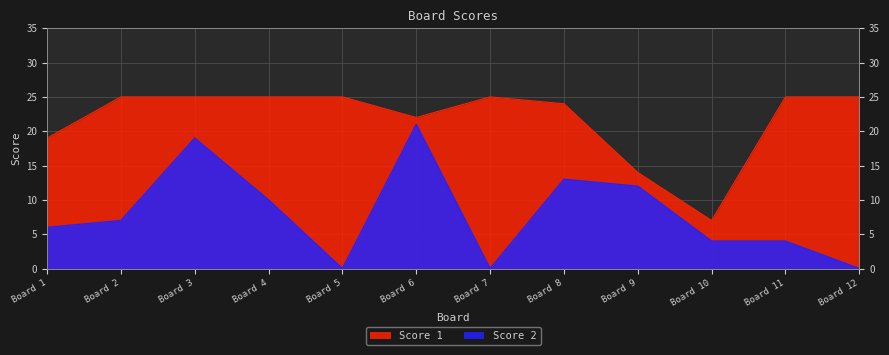

Which series has the largest range (max minus min)?

Score 2